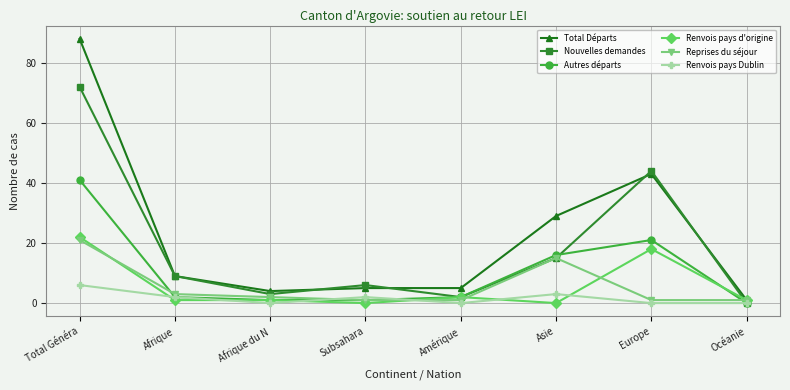

The value of Total Départs at Asie is 29. True or false?

True